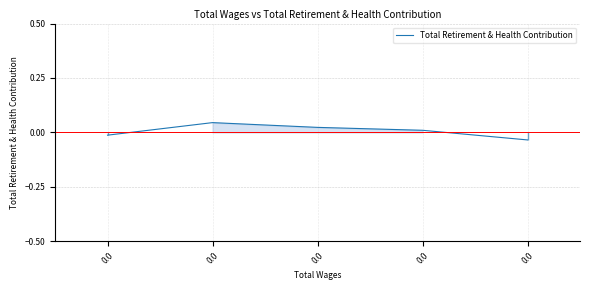

Does the chart display data point markers on the line(s)?

No